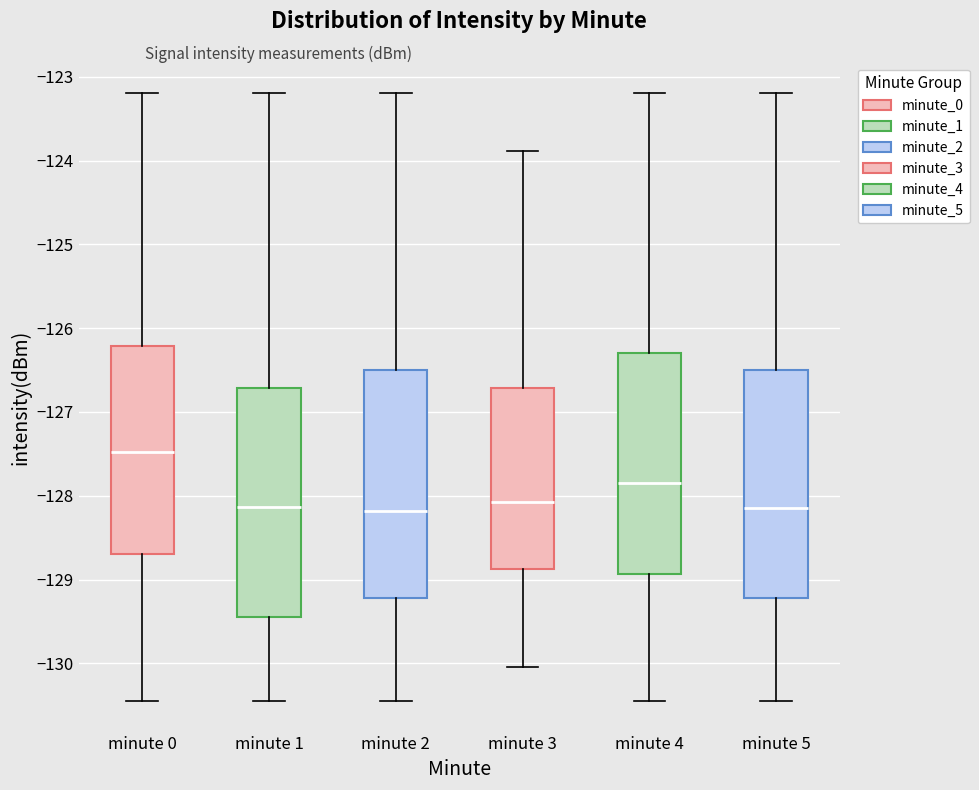

Reading left to right, read every box against the y-axis: the position of its median line, the range the box covers, and the ends of its whiskers. The values are not printed on the chart, so give them approximately, as read against the axis.

minute 0: median -127.5, box -128.7 to -126.2, whiskers -130.5 to -123.2
minute 1: median -128.1, box -129.5 to -126.7, whiskers -130.5 to -123.2
minute 2: median -128.2, box -129.2 to -126.5, whiskers -130.5 to -123.2
minute 3: median -128.1, box -128.9 to -126.7, whiskers -130.0 to -123.9
minute 4: median -127.8, box -128.9 to -126.3, whiskers -130.5 to -123.2
minute 5: median -128.1, box -129.2 to -126.5, whiskers -130.5 to -123.2